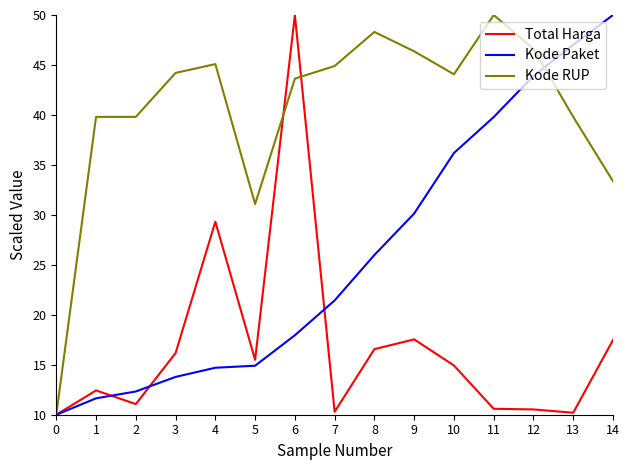

Rank the series by their average value, from lowest to highest.

Total Harga, Kode Paket, Kode RUP